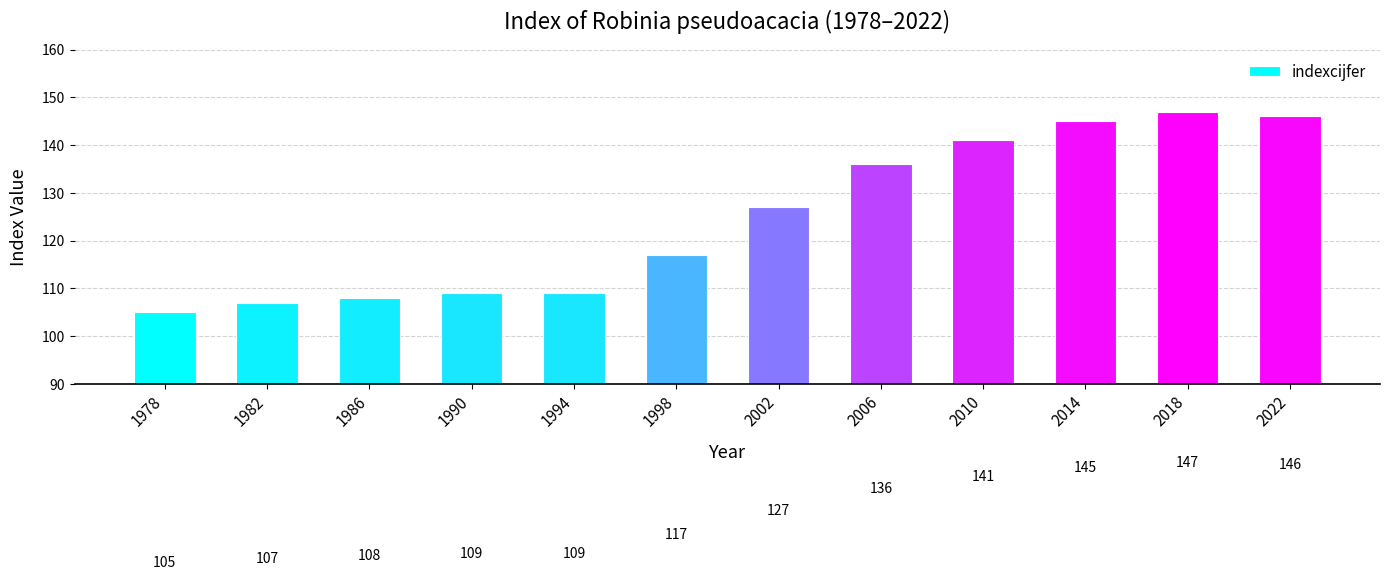

Which has a higher value, 2022 or 1994?

2022